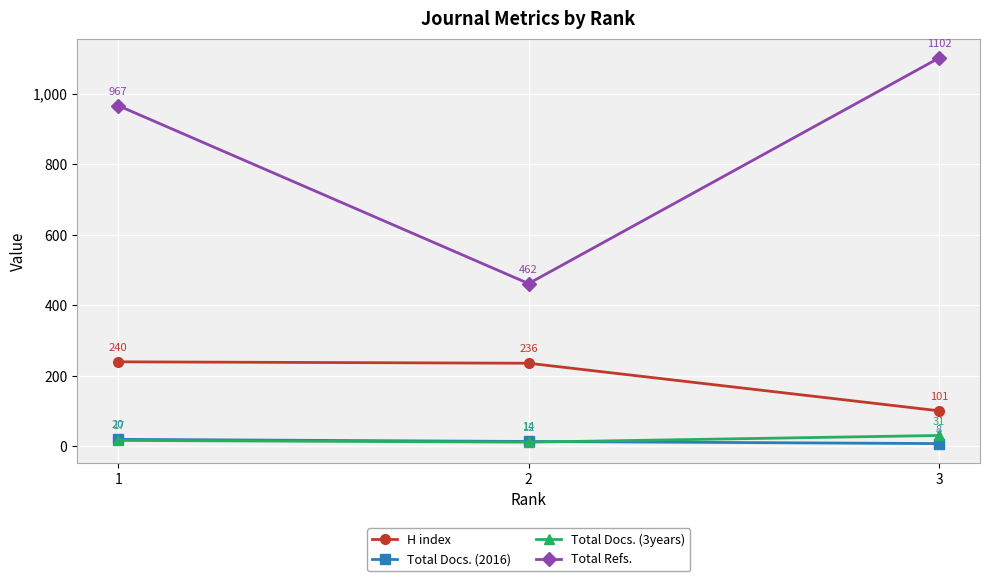

Does the chart display data point markers on the line(s)?

Yes